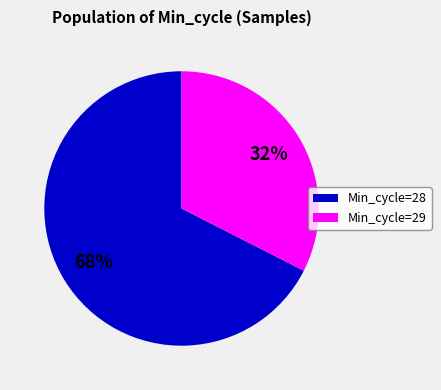

To the nearest percent, what is the average slice percentage?

50%